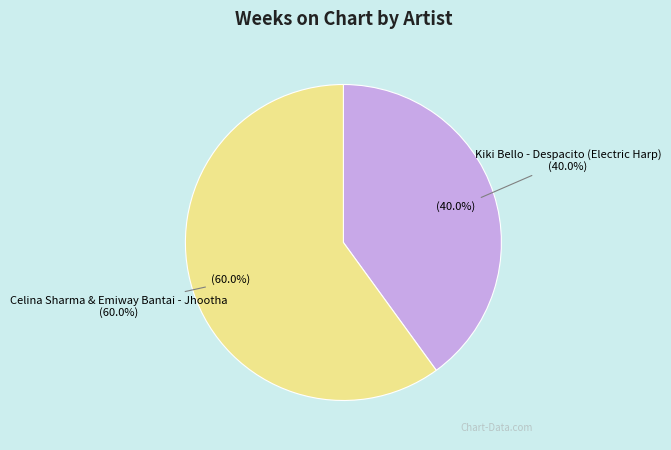

Is it true that Kiki Bello - Despacito (Electric Harp) is 40% of the pie?

True